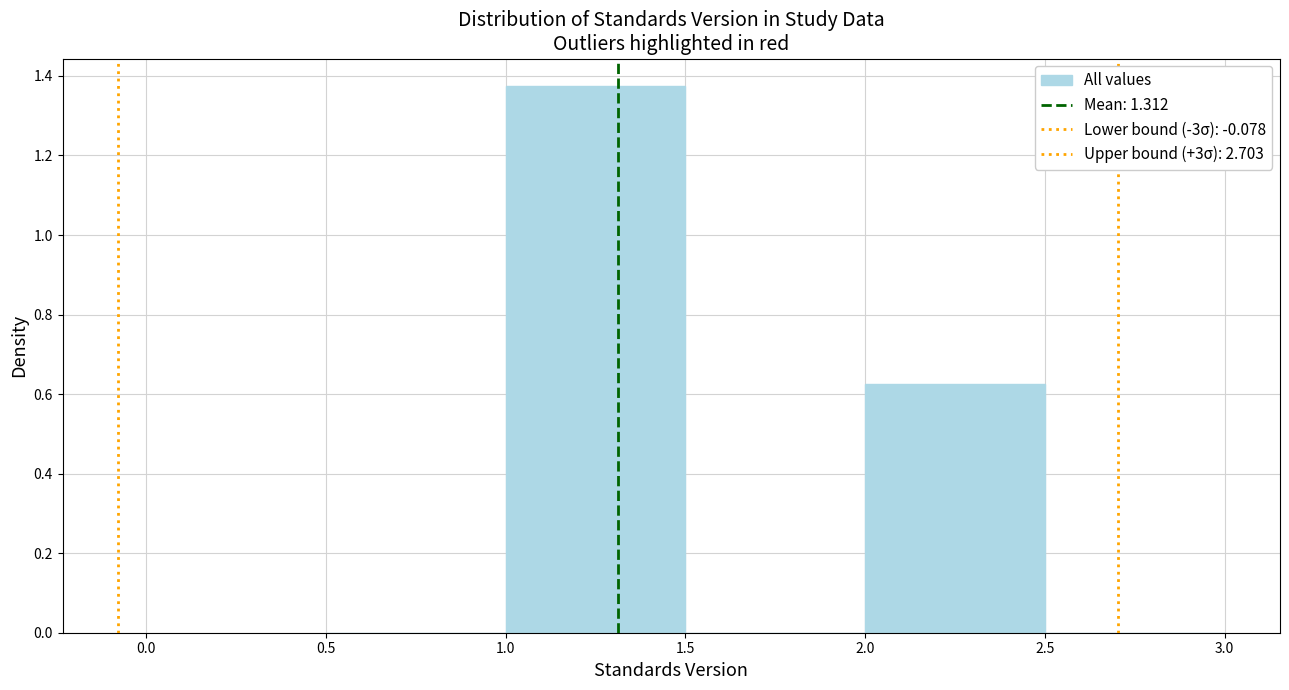

Reading left to right, list every bar in this chart as the range it spans on the x-axis followed by its height. The values are not printed on the chart, so give them approximately, as read against the axis.

0.5 to 1.0: 0
1.0 to 1.5: 1.38
1.5 to 2.0: 0
2.0 to 2.5: 0.62
2.5 to 3.0: 0